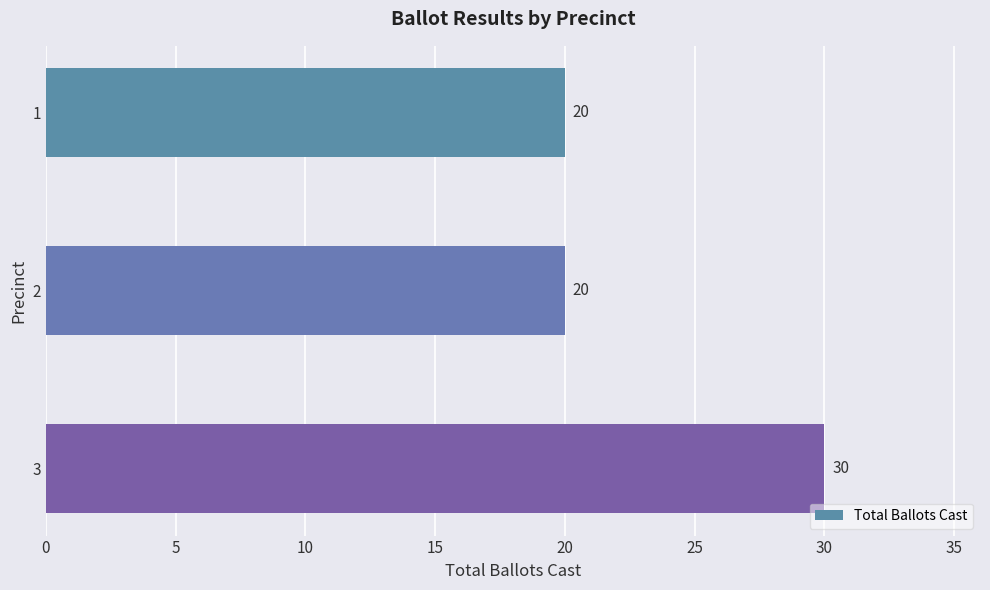

Which has a higher value, 3 or 2?

3